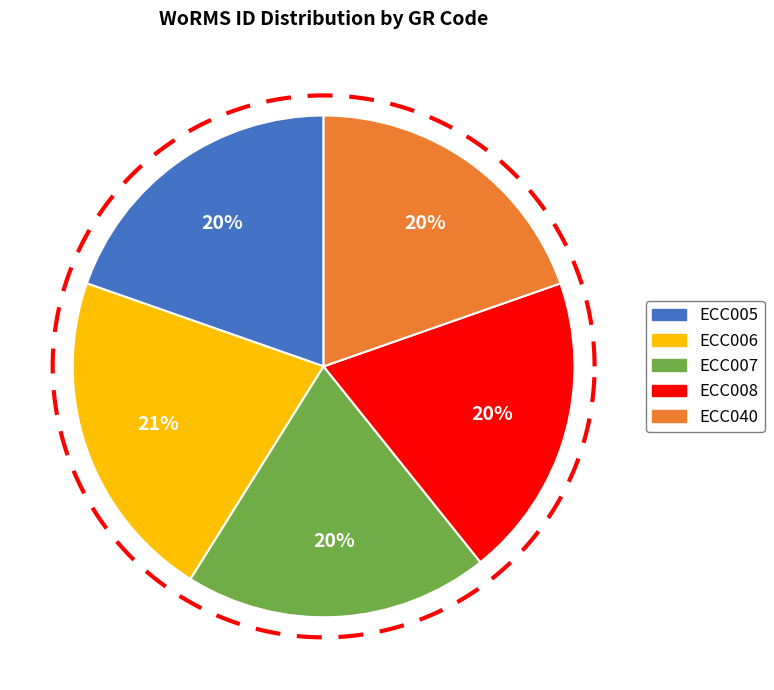

Count the number of slices in the pie.

5